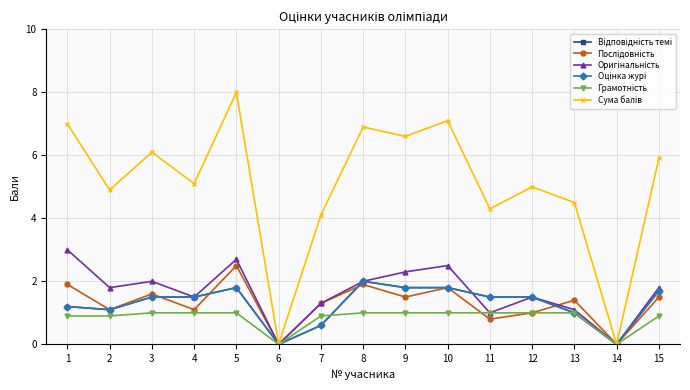

Is it true that Оцінка журі equals 1.5 at 4?

True